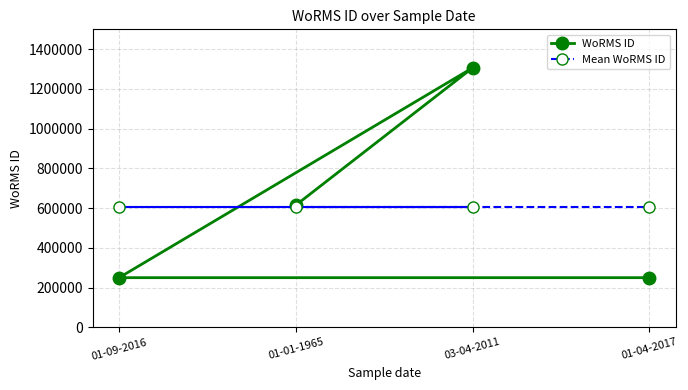

True or false: WoRMS ID and Mean WoRMS ID intersect in this chart.

True